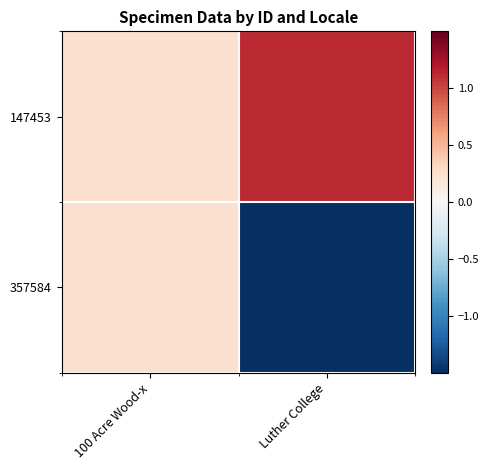

Which series has the largest total across all categories?

147453